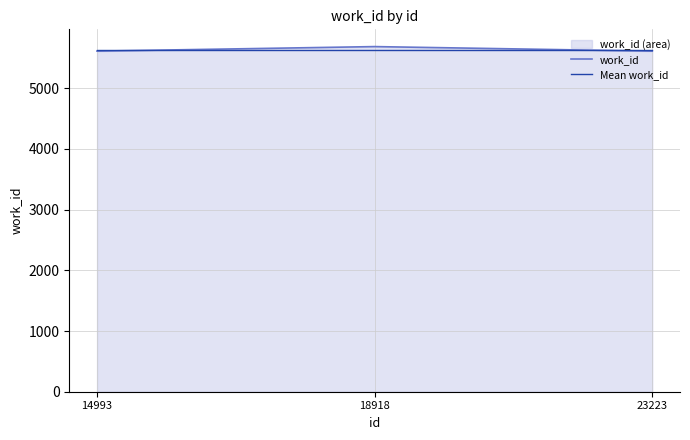

Count the work_id values in the range 5612 to 5687.

3